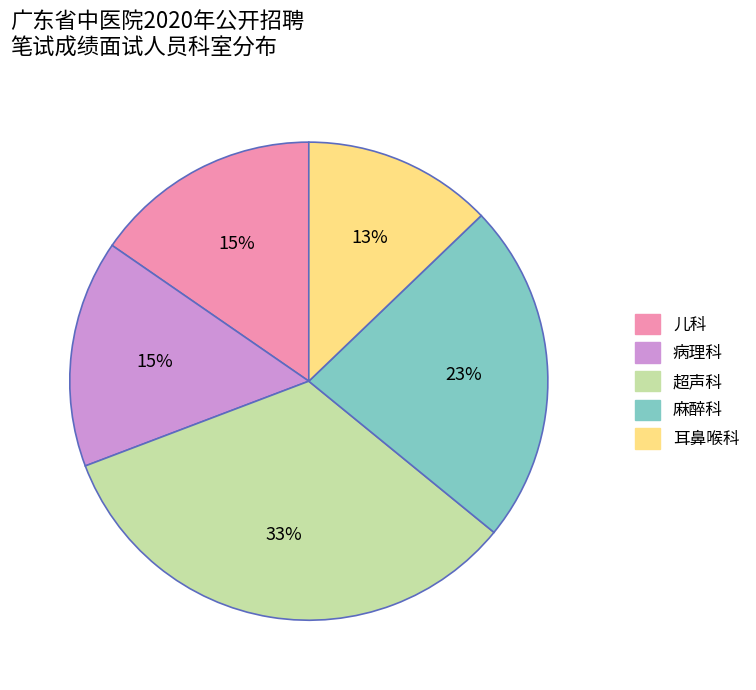

To the nearest percent, what percentage of the pie is 耳鼻喉科?

13%